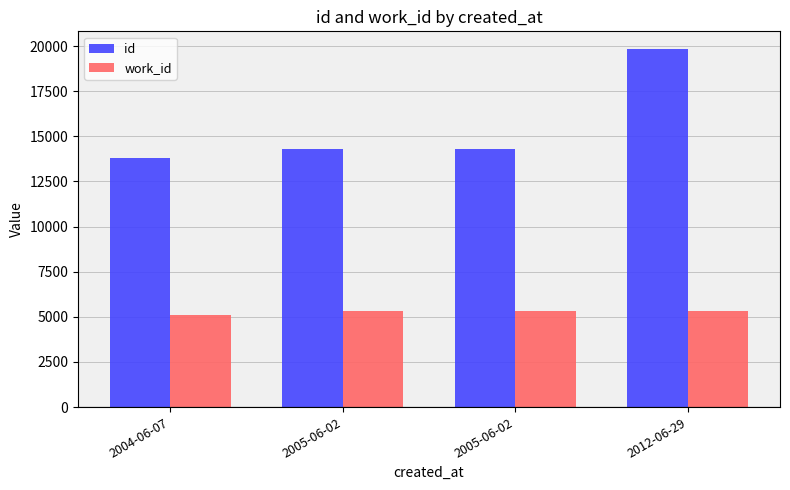

What is the value of the work_id bar at the 4th from the left?

5319